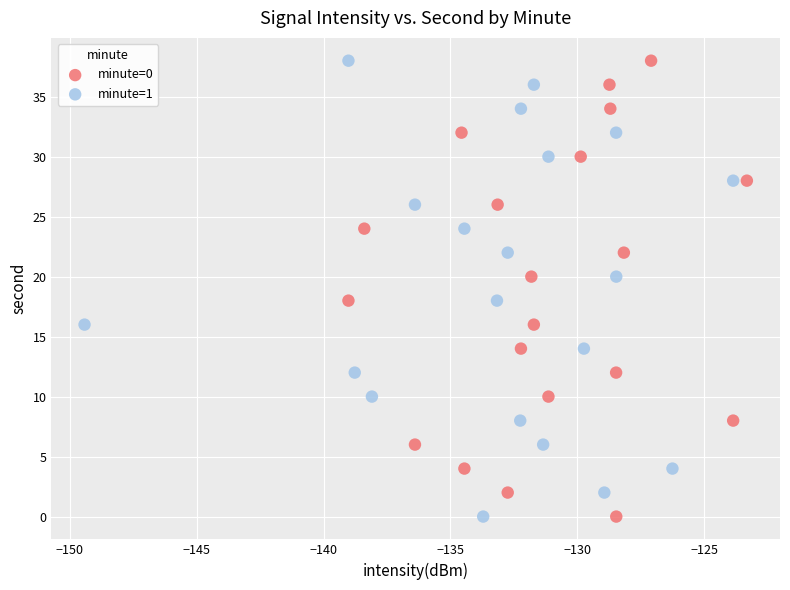

What are all the series names shown in the legend?

minute=0, minute=1